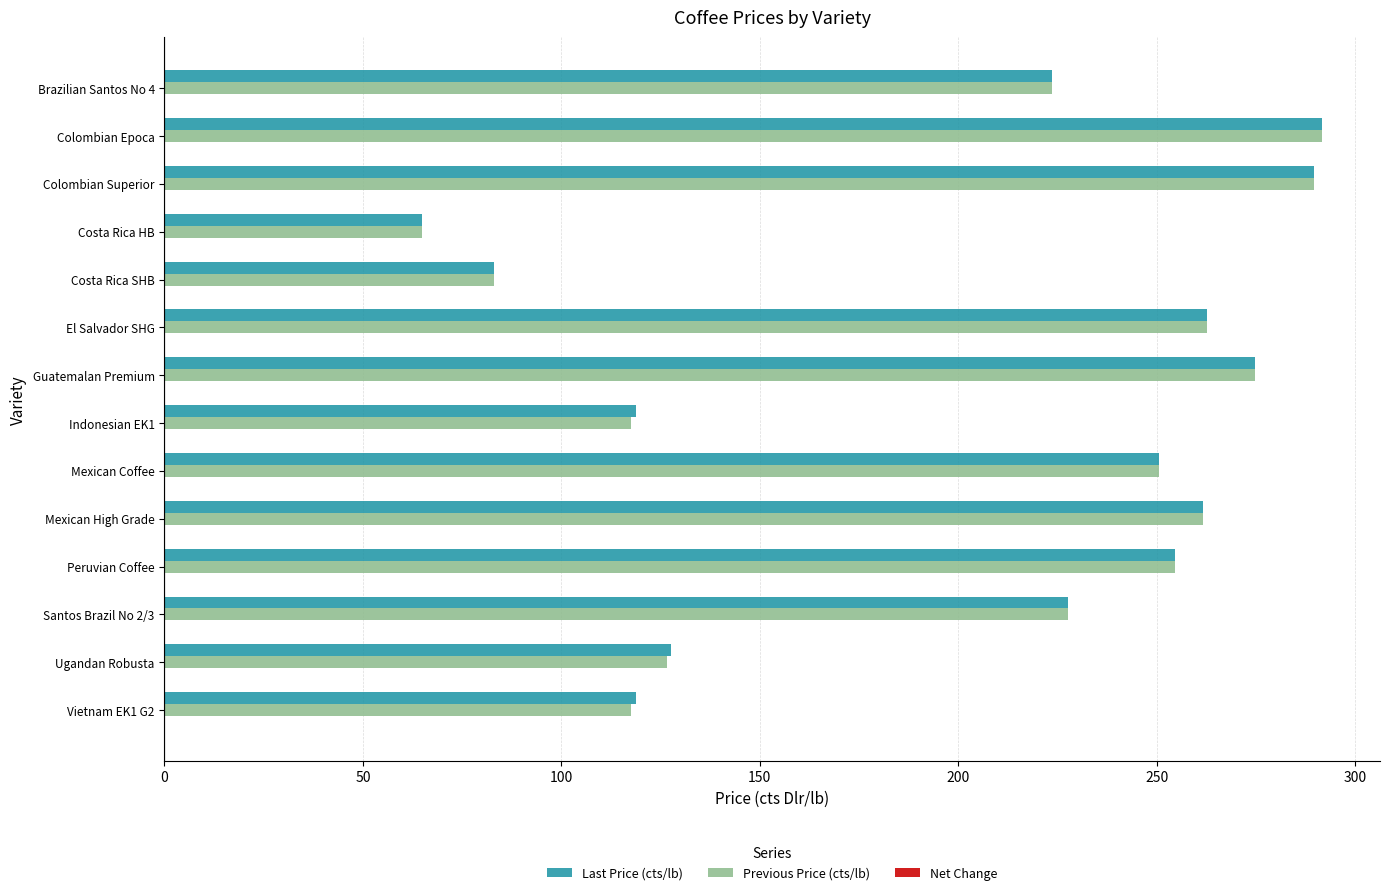

The Previous Price (cts/lb) series shows 466.3 at Colombian Superior. True or false?

False